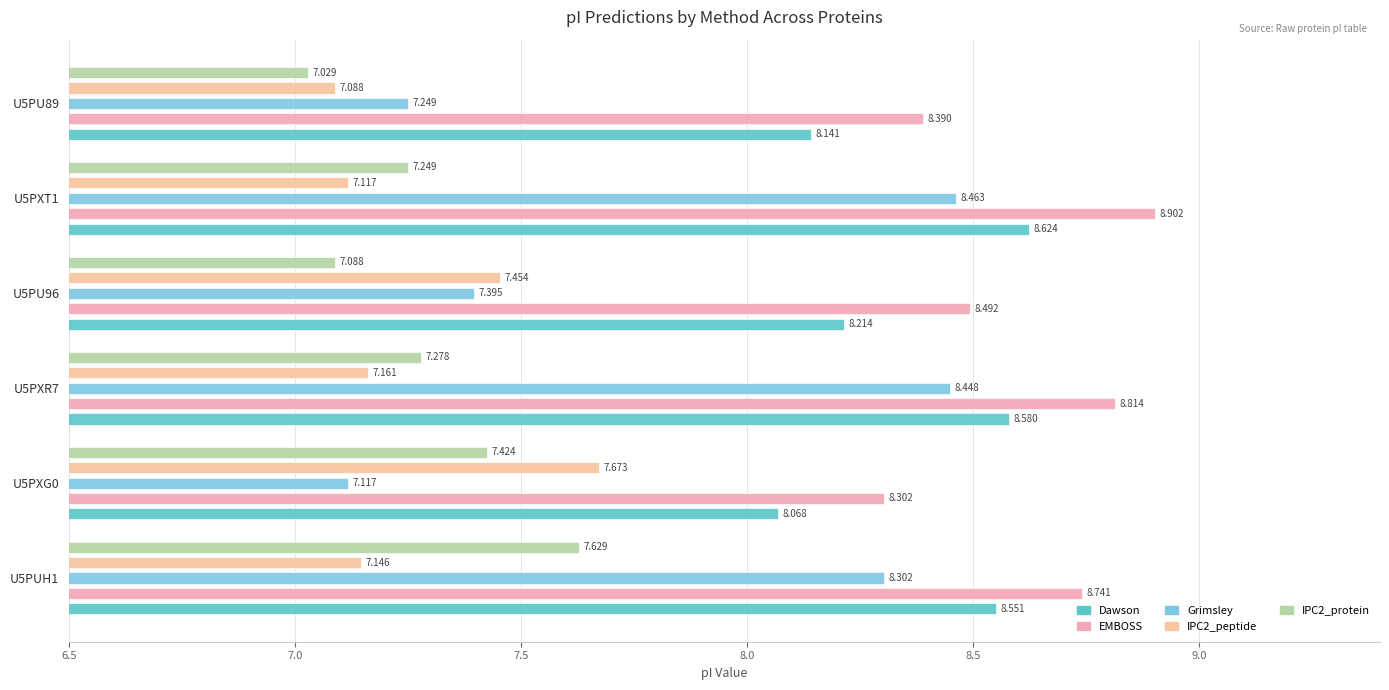

How many EMBOSS values are between 8 and 9?

6